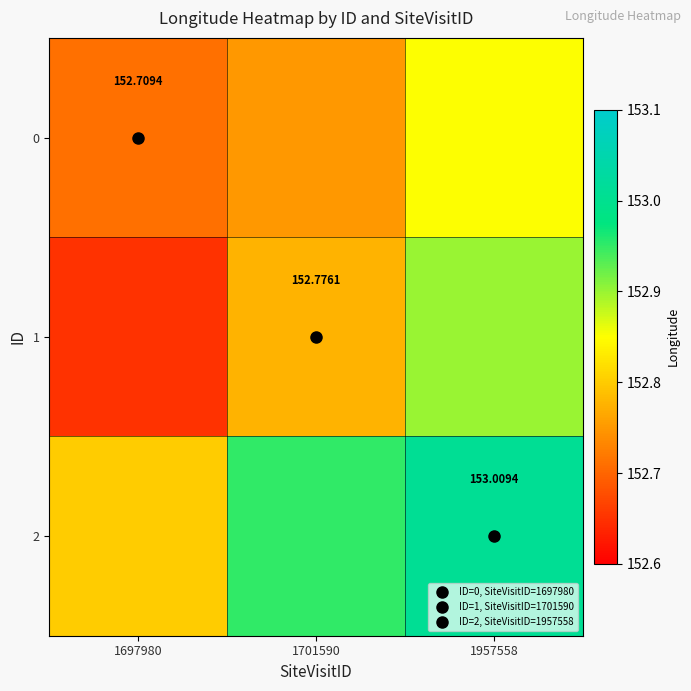

At which label does 0 reach its peak?

1957558